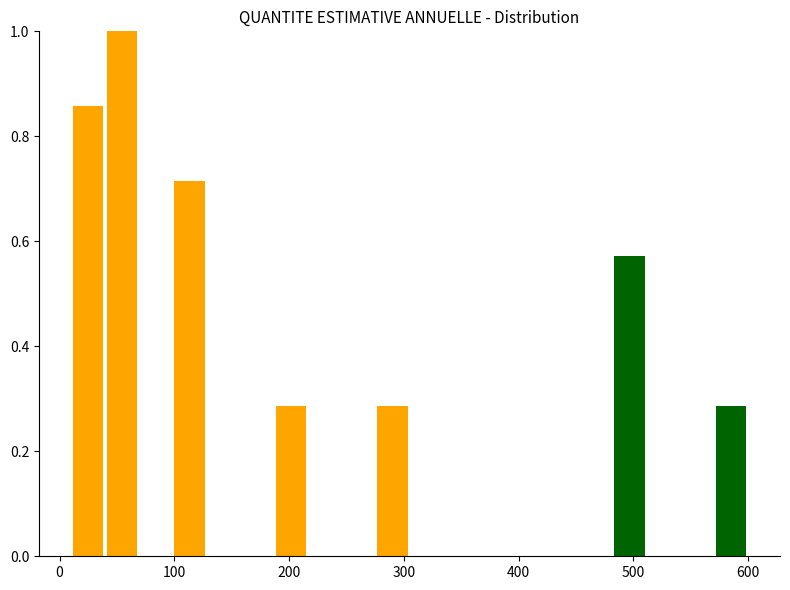

Read against the x-axis, roughly where is the centre of the tallest bar?

50